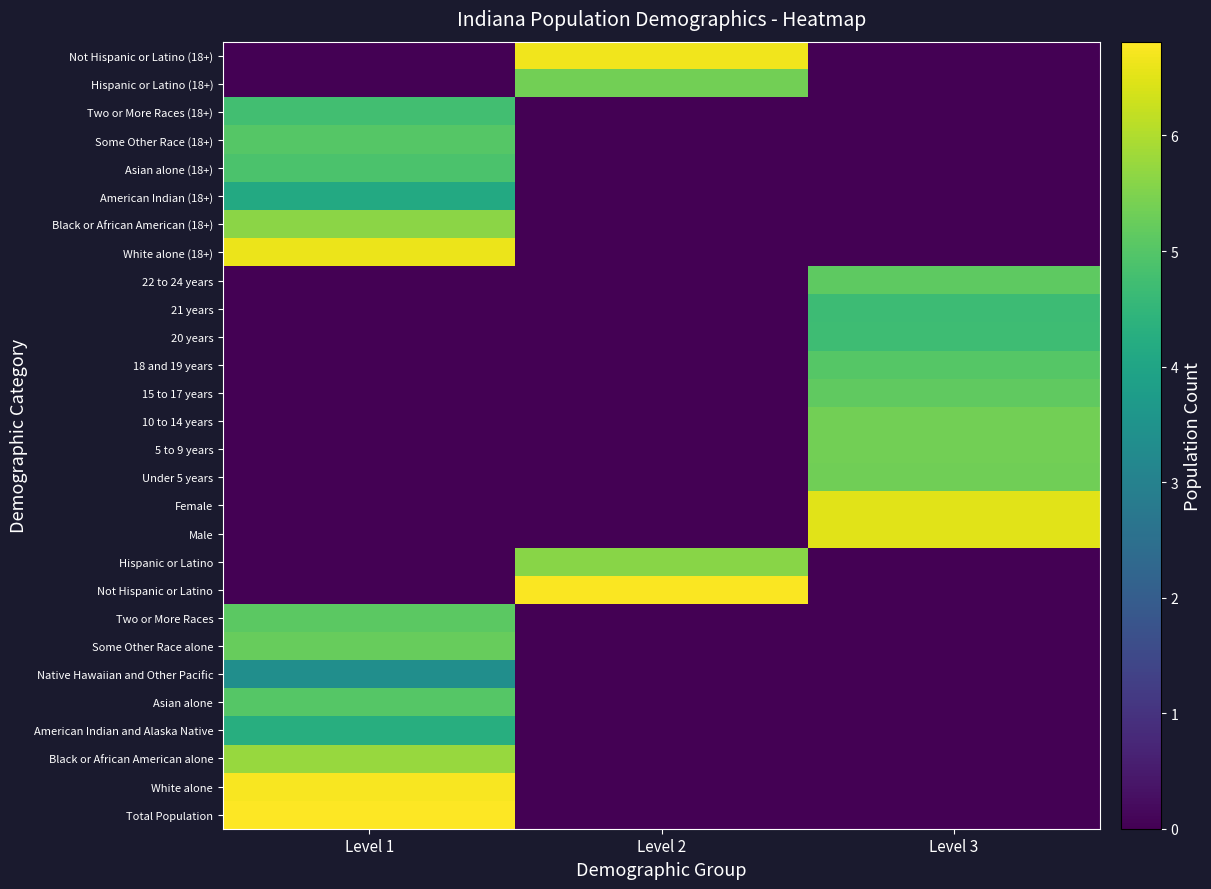

What is the total value across all series at Level 1?

73.4